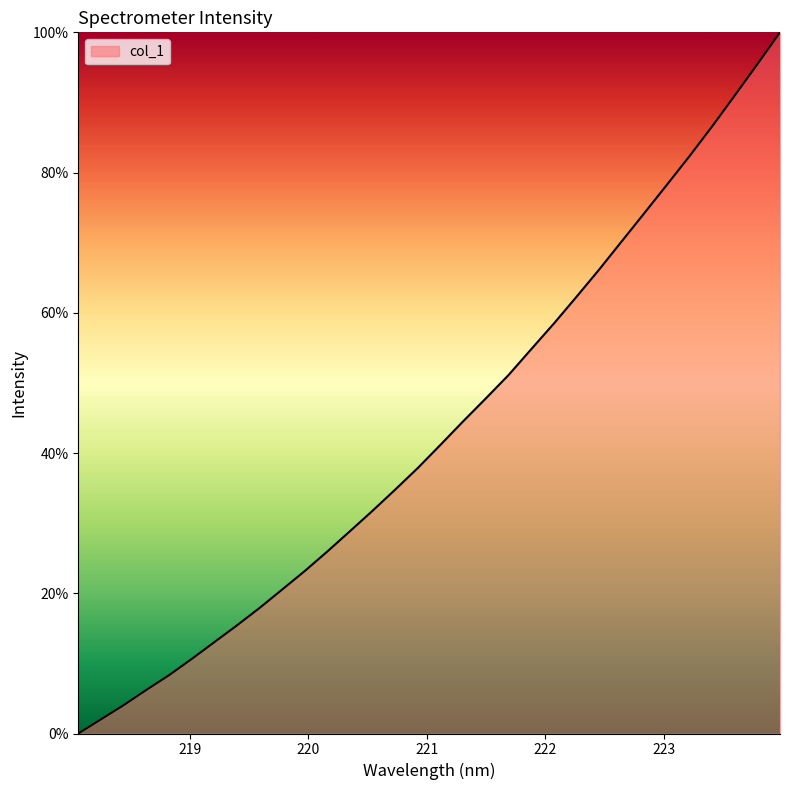

What is the maximum value shown in the chart?

100.0